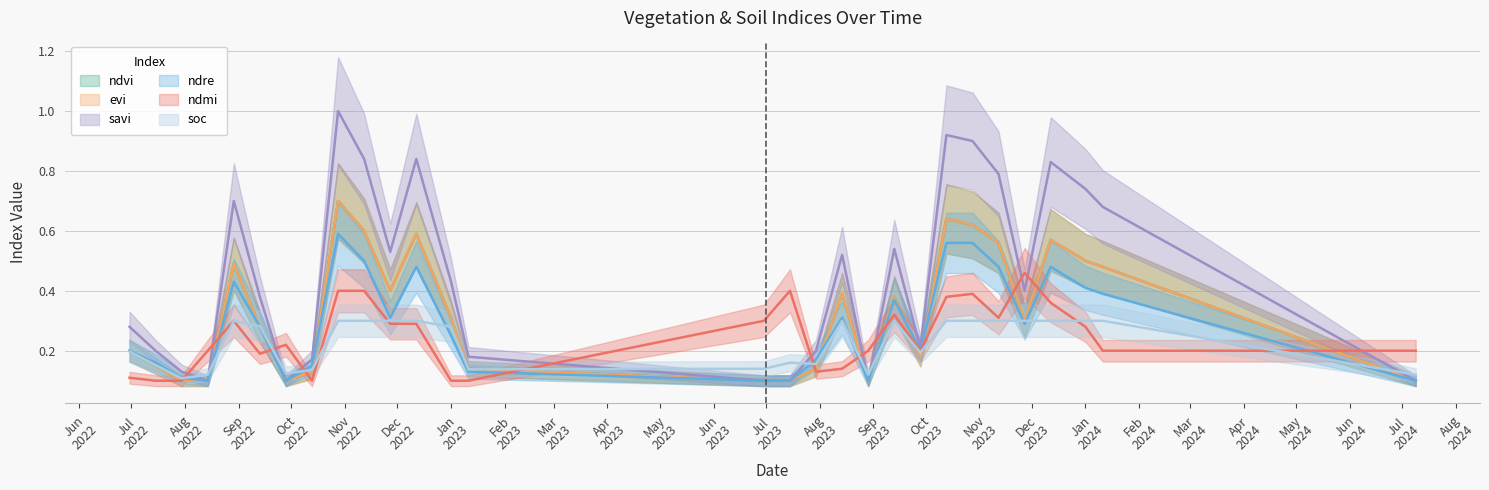

What is the value of the ndvi point at the 17th from the left?

0.1